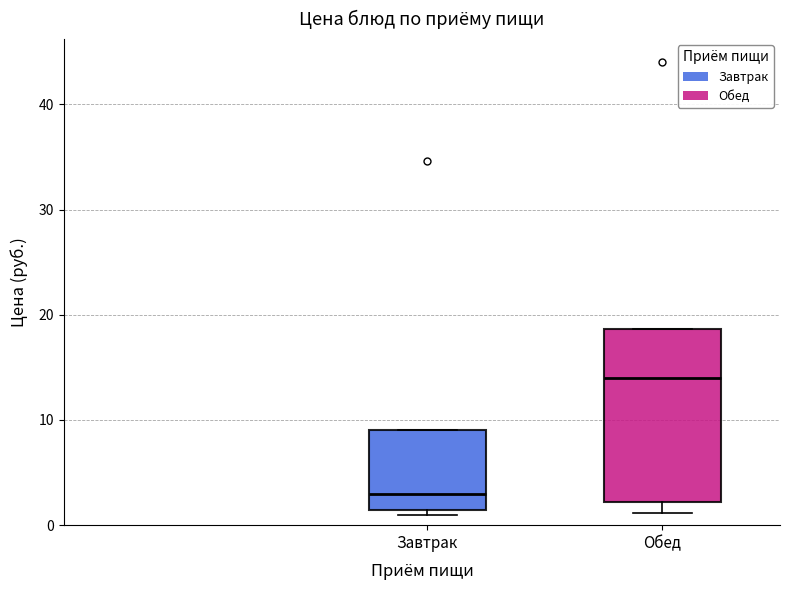

Where is the lower edge of the box for Завтрак on the y-axis? The values are not printed on the chart, so give them approximately, as read against the axis.

1